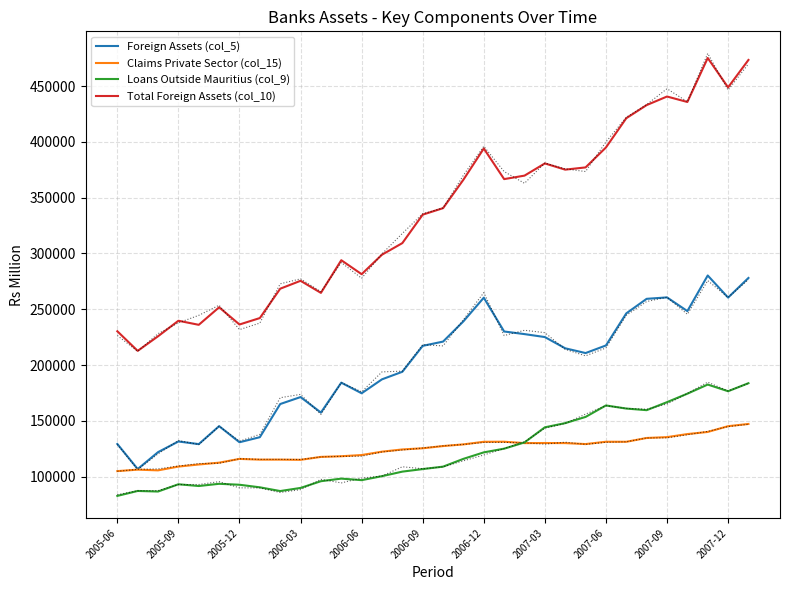

In Total Foreign Assets (col_10), how many points are lower than both neighbors (excluding endpoints)?

9